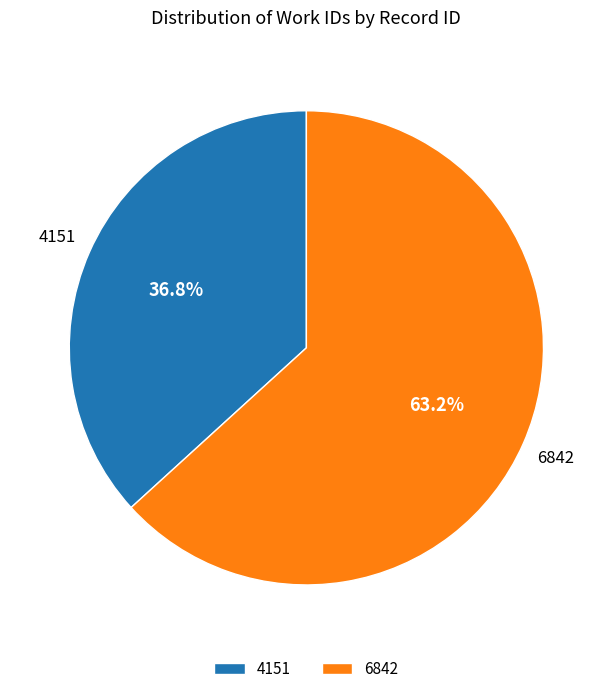

Which slice represents more than half of the pie?

6842